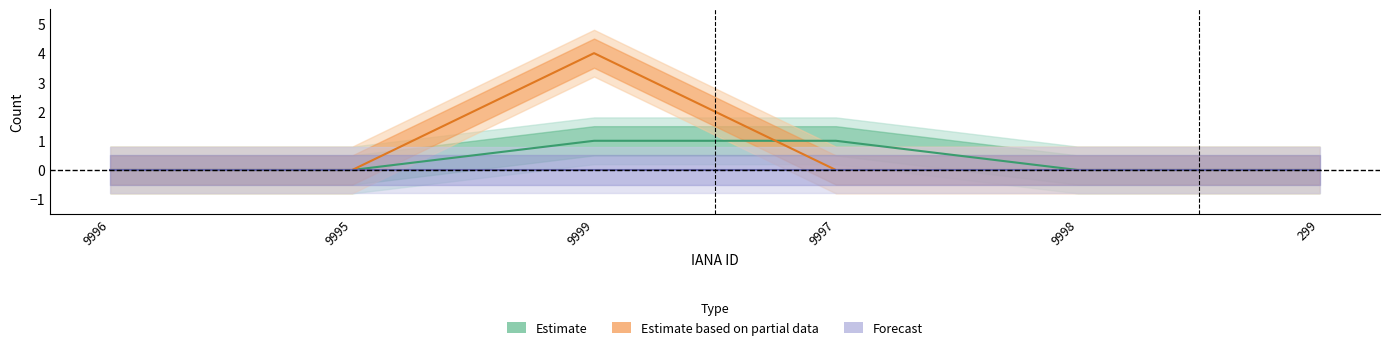

The value of Forecast at 9996 is 0. True or false?

True